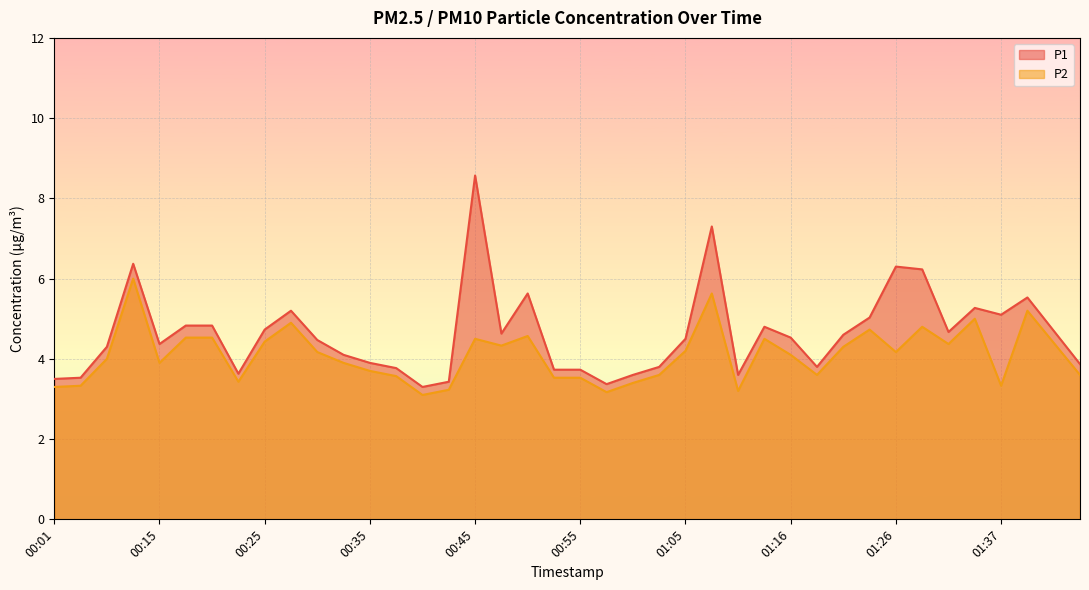

What is the spread (max minus min) of values at 01:10?

0.4